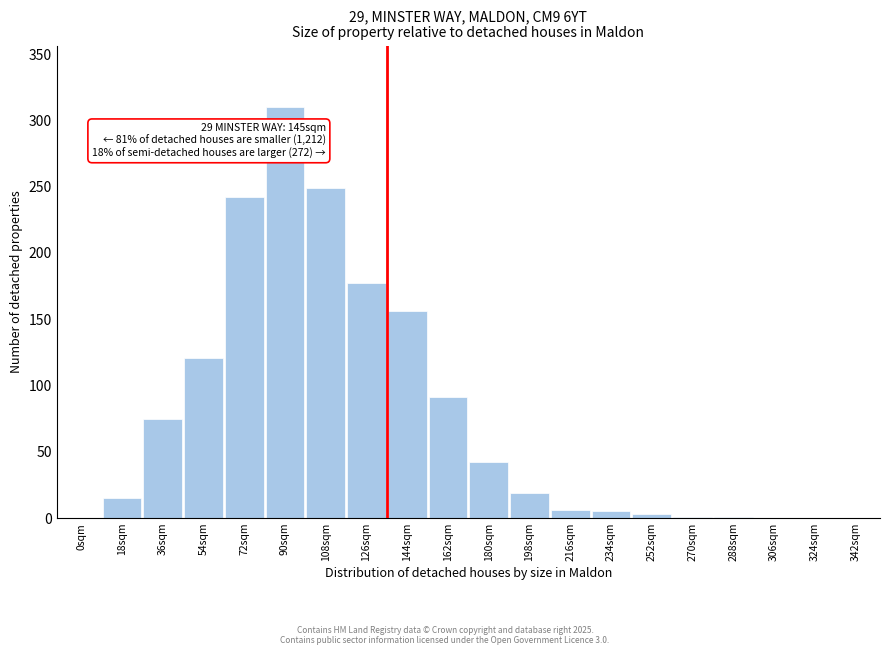

Is it true that the value at 18sqm is 15?

True